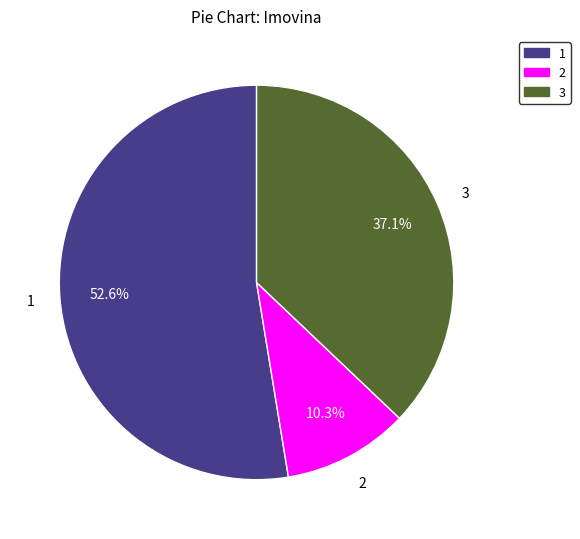

What is the total percentage of 1 and 2?

62.9%